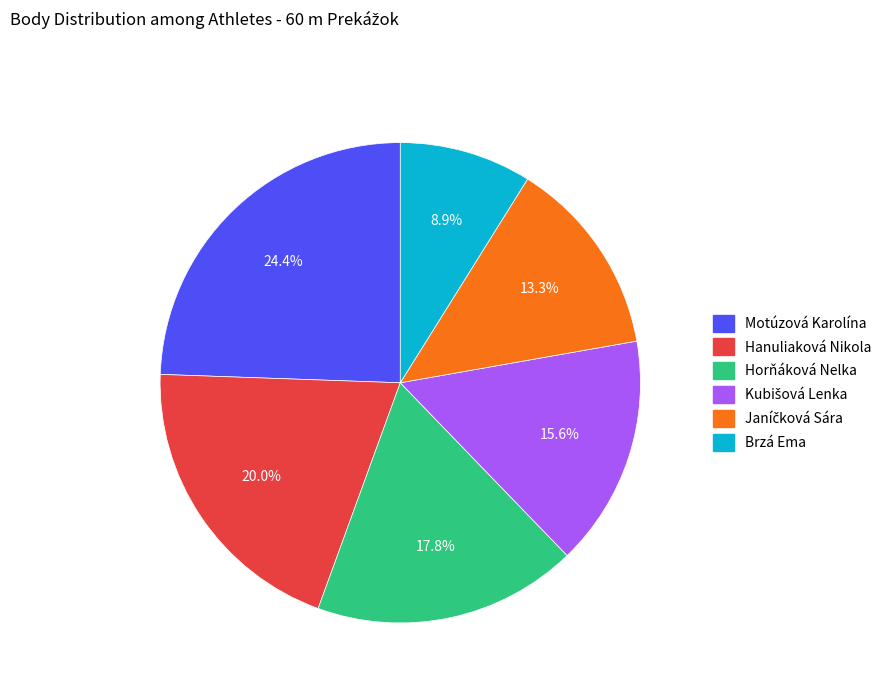

What portion of the pie excludes Brzá Ema?

91.1%